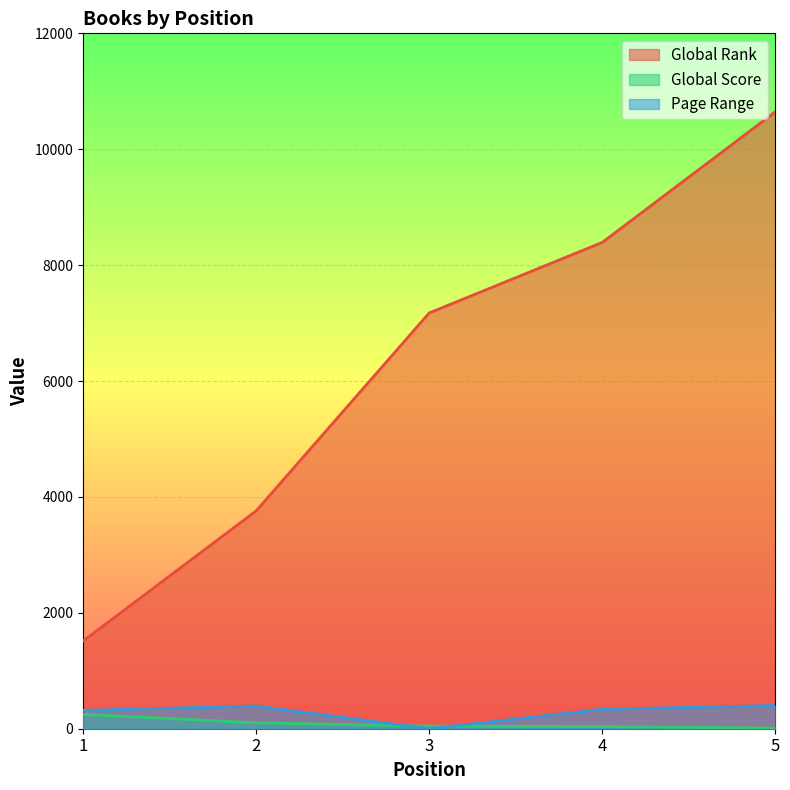

The value of Global Rank at 4 is 2980. True or false?

False